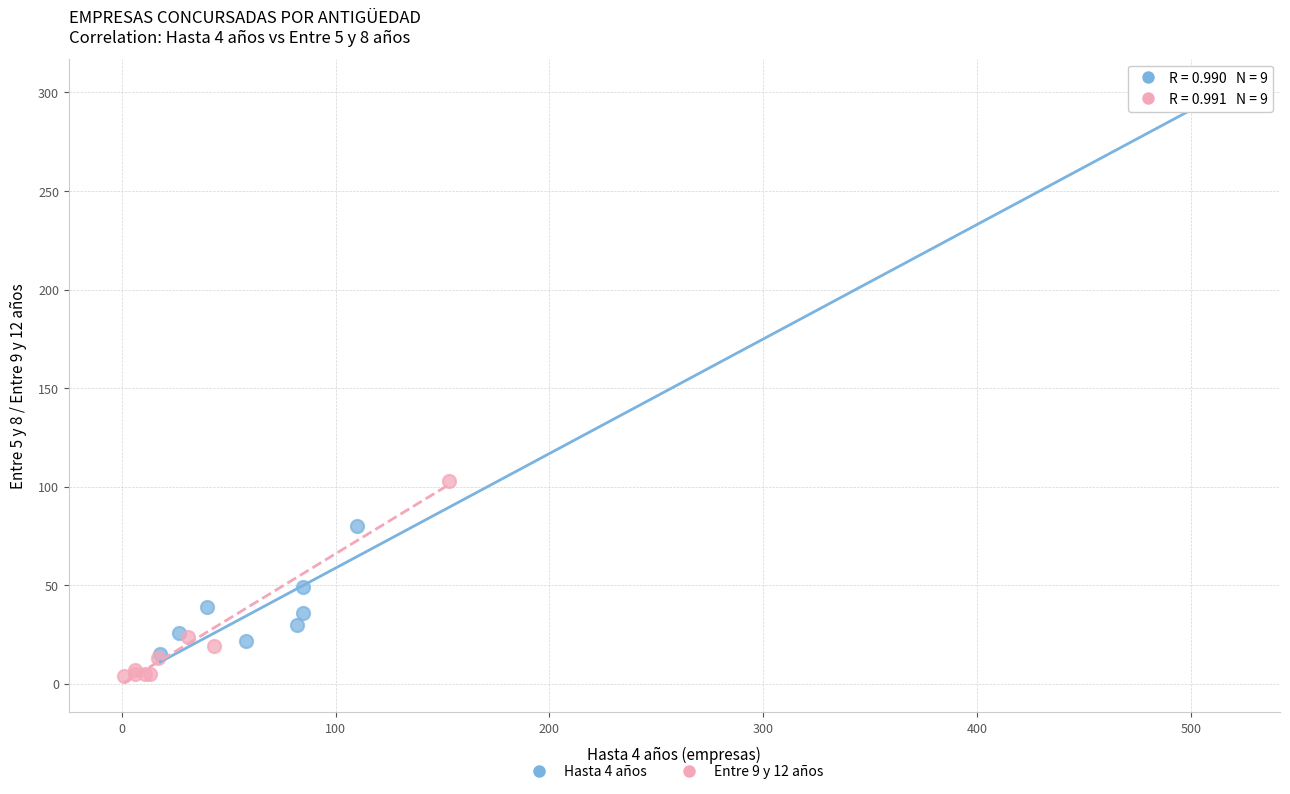

Which series contains the highest Y value?

Hasta 4 años